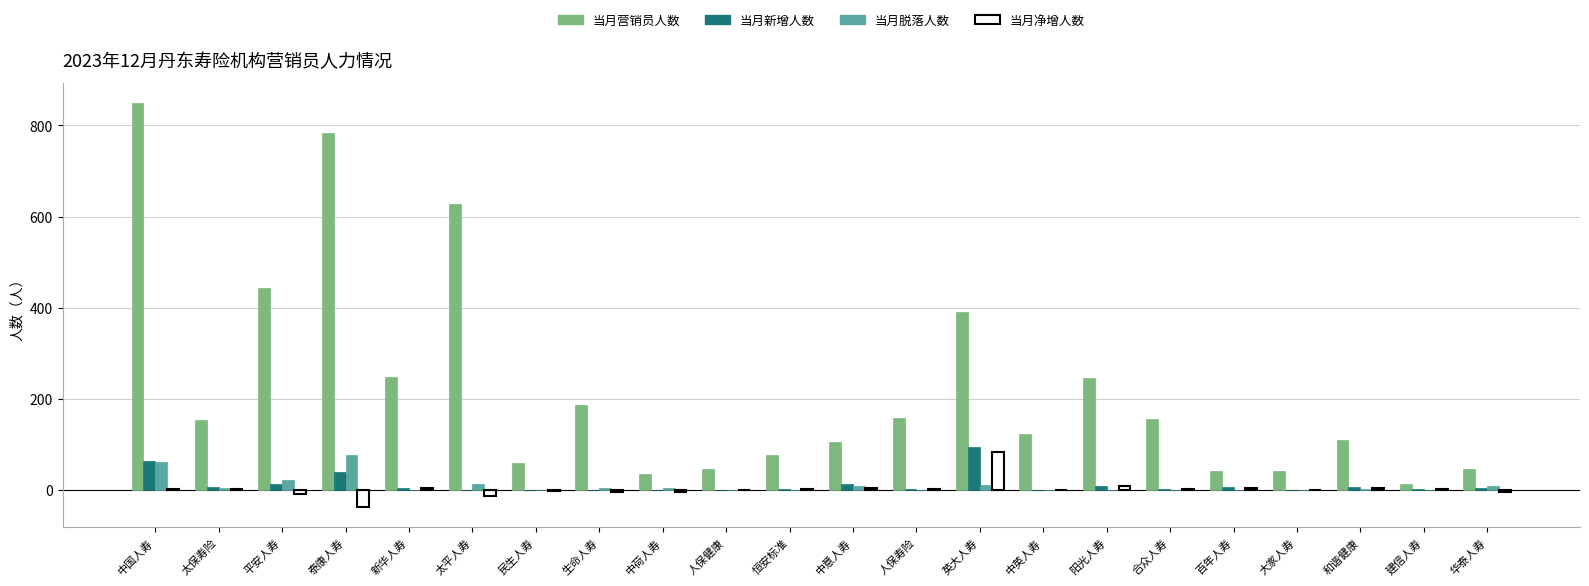

What is the sum of all 当月新增人数 values?

274